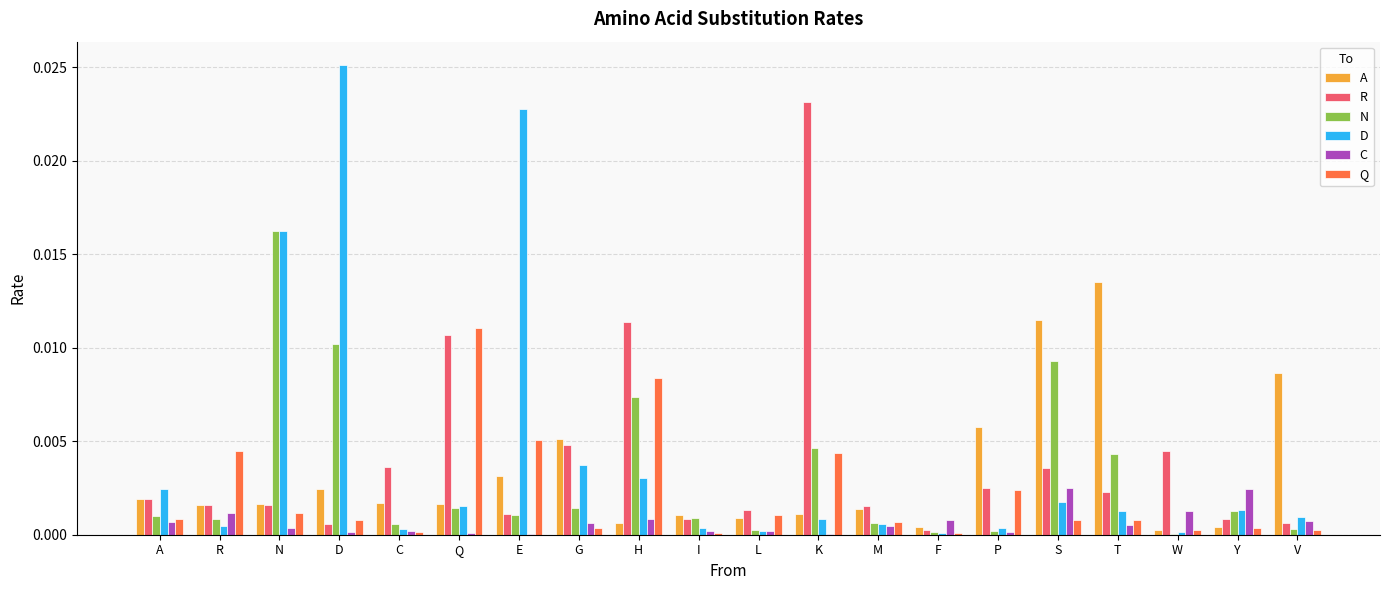

Is it true that D equals 0.0 at C?

True